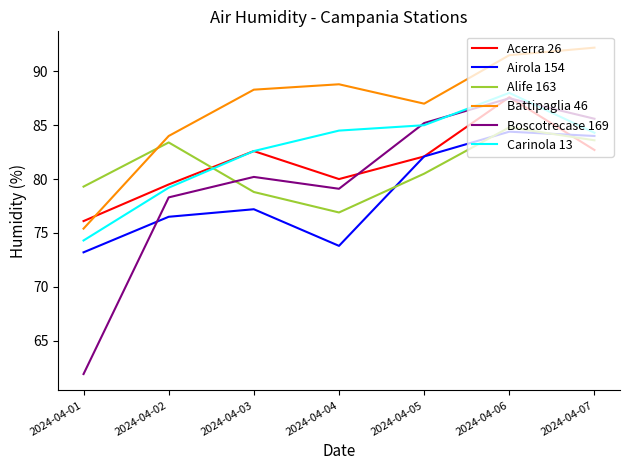

True or false: Carinola 13 and Battipaglia 46 cross at least once.

False